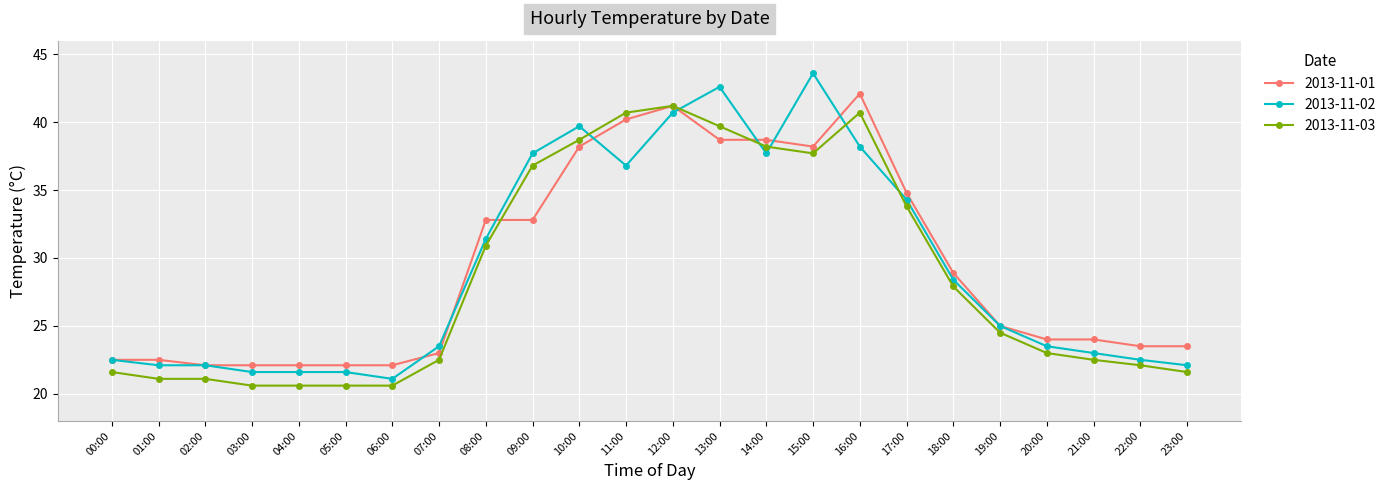

True or false: 2013-11-02 has more than 1 points higher than both neighbors.

True